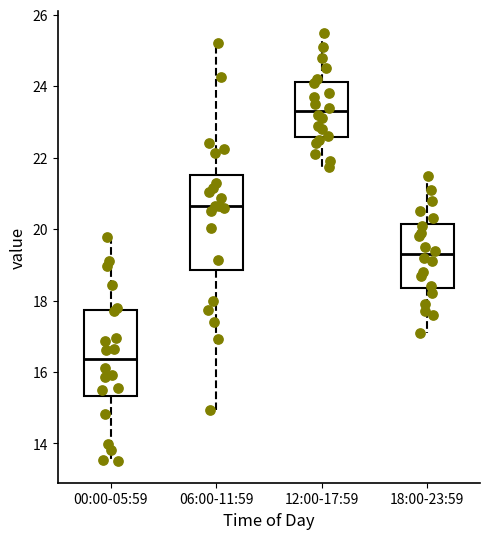

Reading left to right, read every box against the y-axis: the position of its median line, the range the box covers, and the ends of its whiskers. The values are not printed on the chart, so give them approximately, as read against the axis.

00:00-05:59: median 16.4, box 15.4 to 17.8, whiskers 13.6 to 19.8
06:00-11:59: median 20.6, box 18.8 to 21.6, whiskers 15.0 to 25.2
12:00-17:59: median 23.4, box 22.6 to 24.2, whiskers 21.8 to 25.6
18:00-23:59: median 19.4, box 18.4 to 20.2, whiskers 17.2 to 21.6